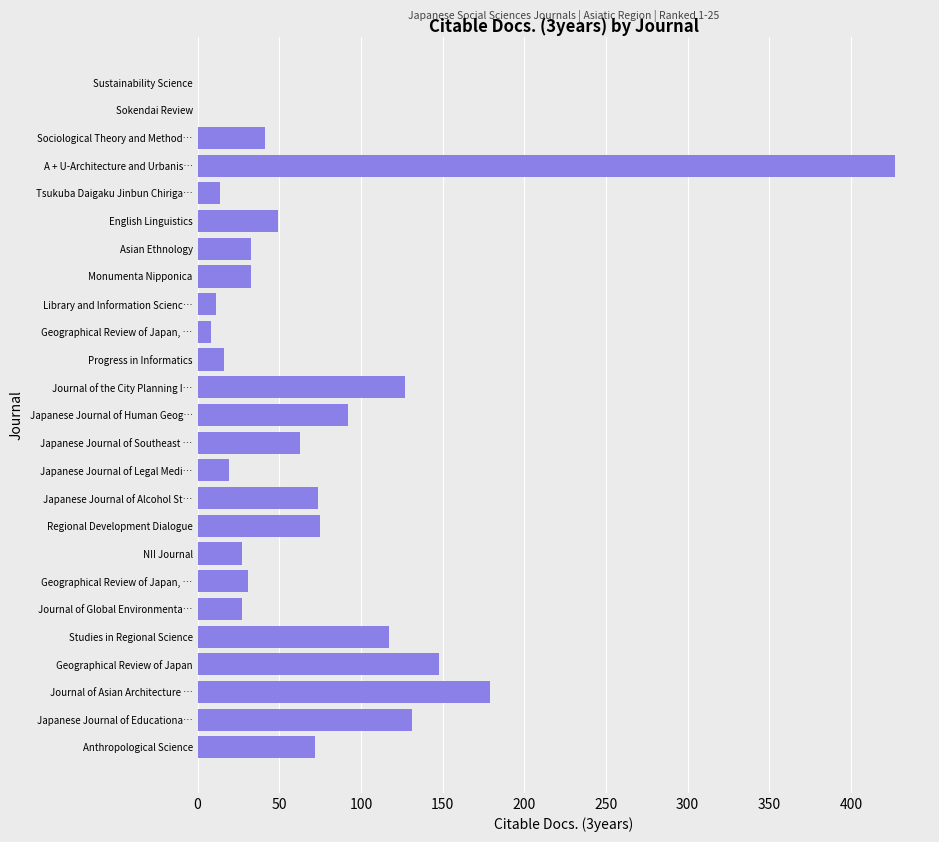

How many distinct data groups are displayed?

1